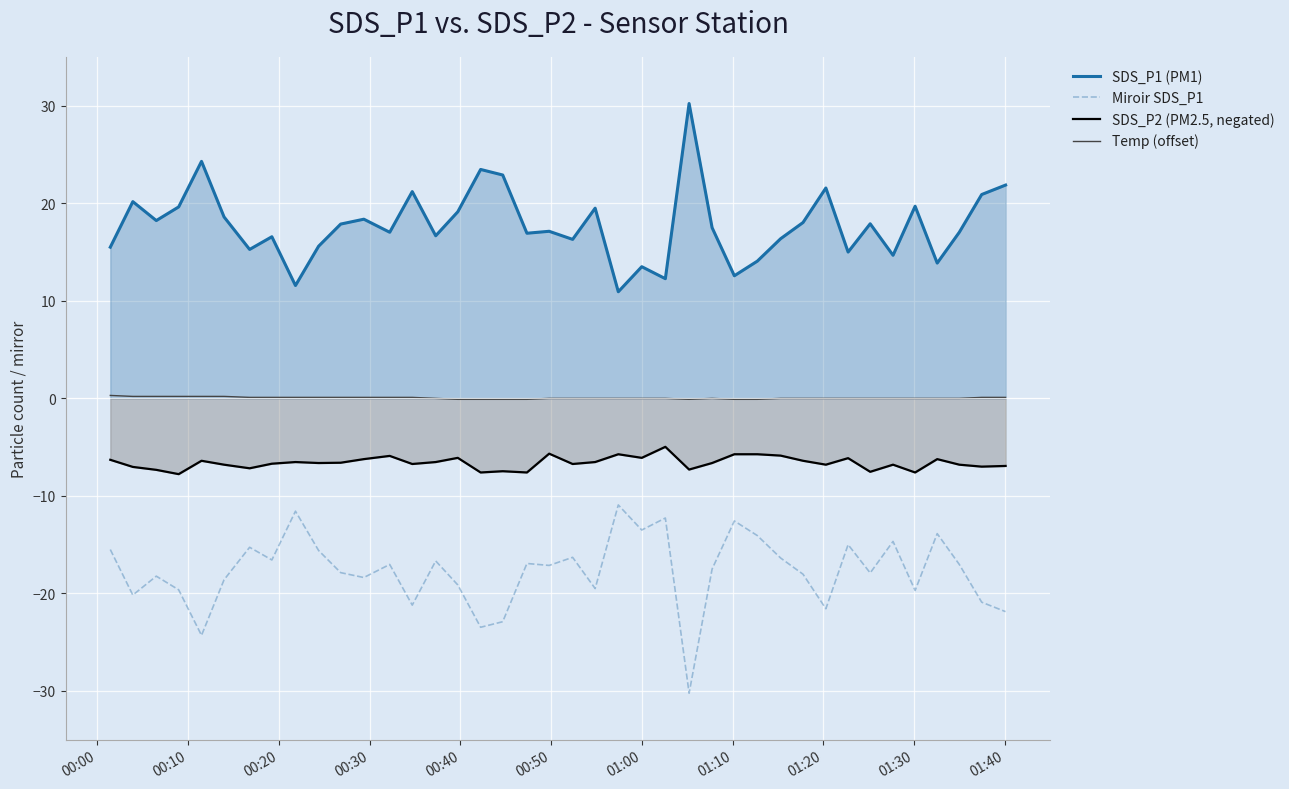

True or false: Temp (offset) has more than 2 interior local peaks.

False